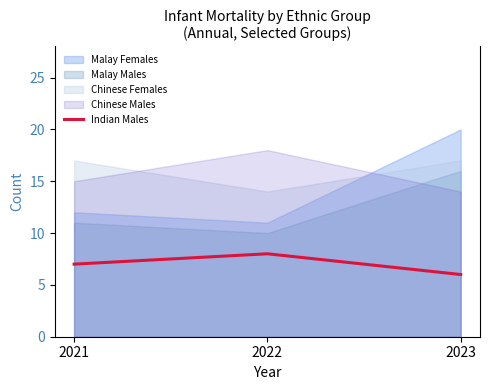

List the labels in order of Indian Males value, largest first.

2022, 2021, 2023